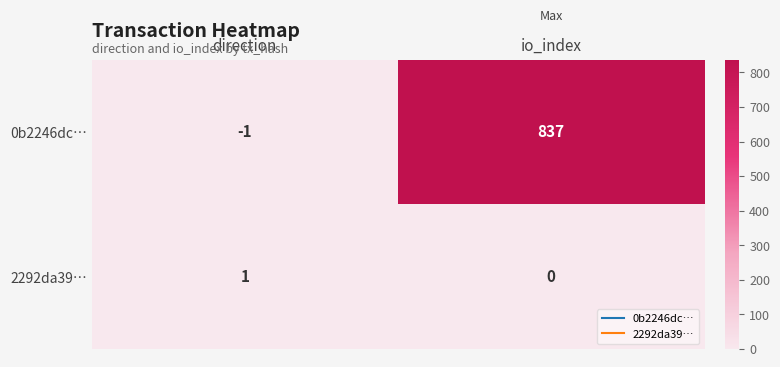

List the series in order of their overall mean, lowest first.

2292da39…, 0b2246dc…